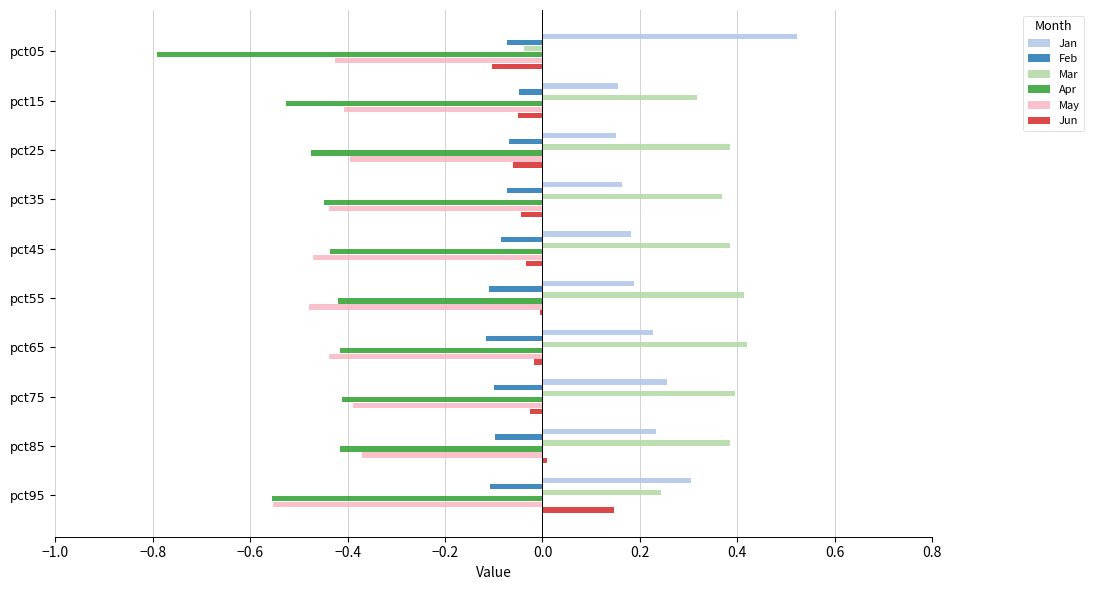

Which series has the largest total across all categories?

Mar